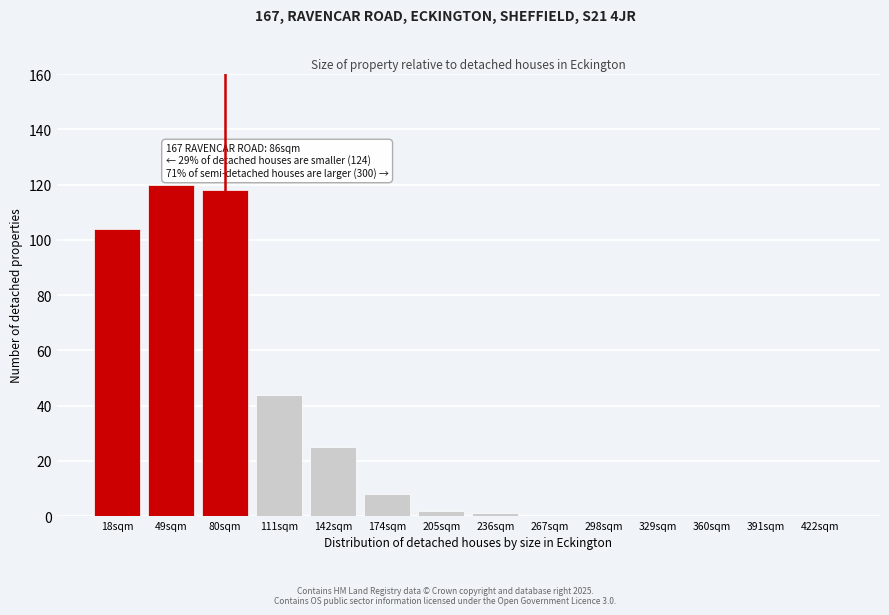

Reading left to right, transcribe all the data shown in this chart.

18sqm=104	49sqm=120	80sqm=118	111sqm=44	142sqm=25	174sqm=8	205sqm=2	236sqm=1	267sqm=0	298sqm=0	329sqm=0	360sqm=0	391sqm=0	422sqm=0